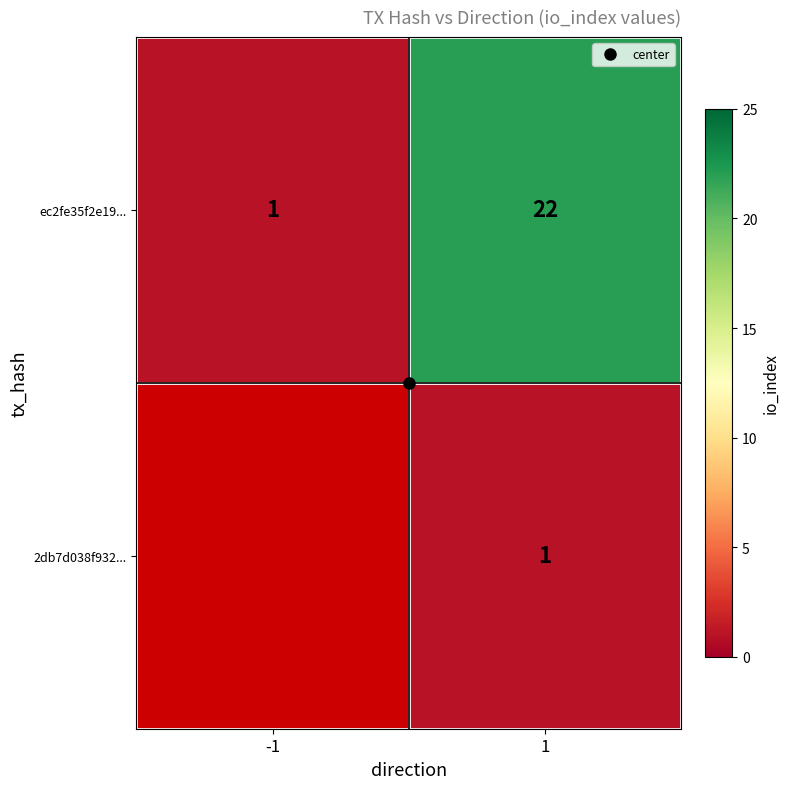

How many values in the ec2fe35f2e19... series are below 22?

1